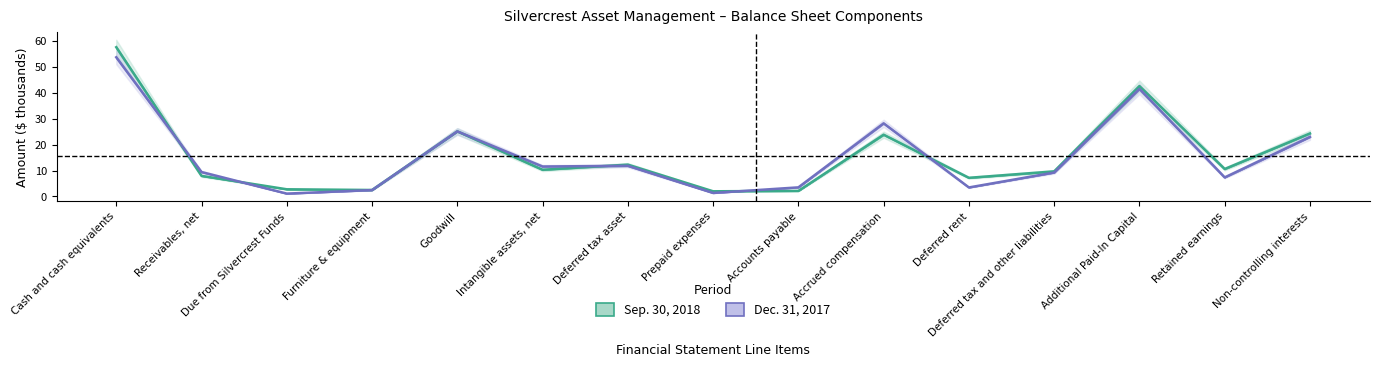

What is the difference between the Sep. 30, 2018 values at Receivables, net and Goodwill?

17.2